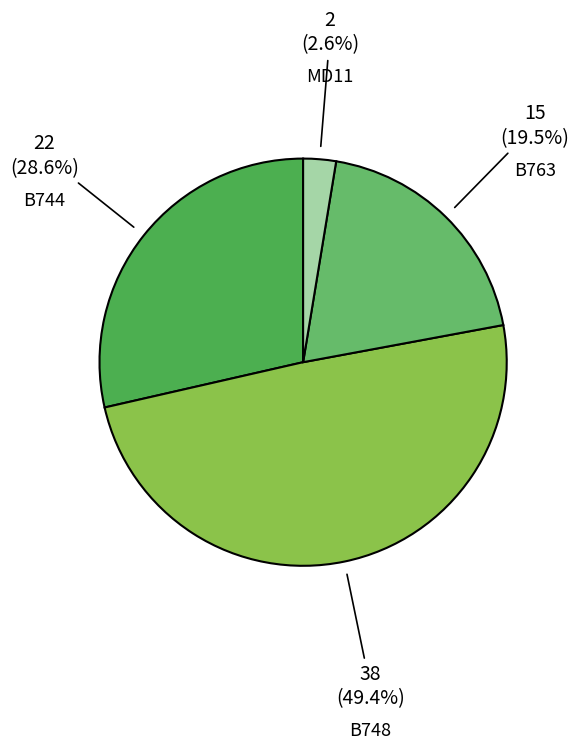

How many slices are in this pie chart?

4